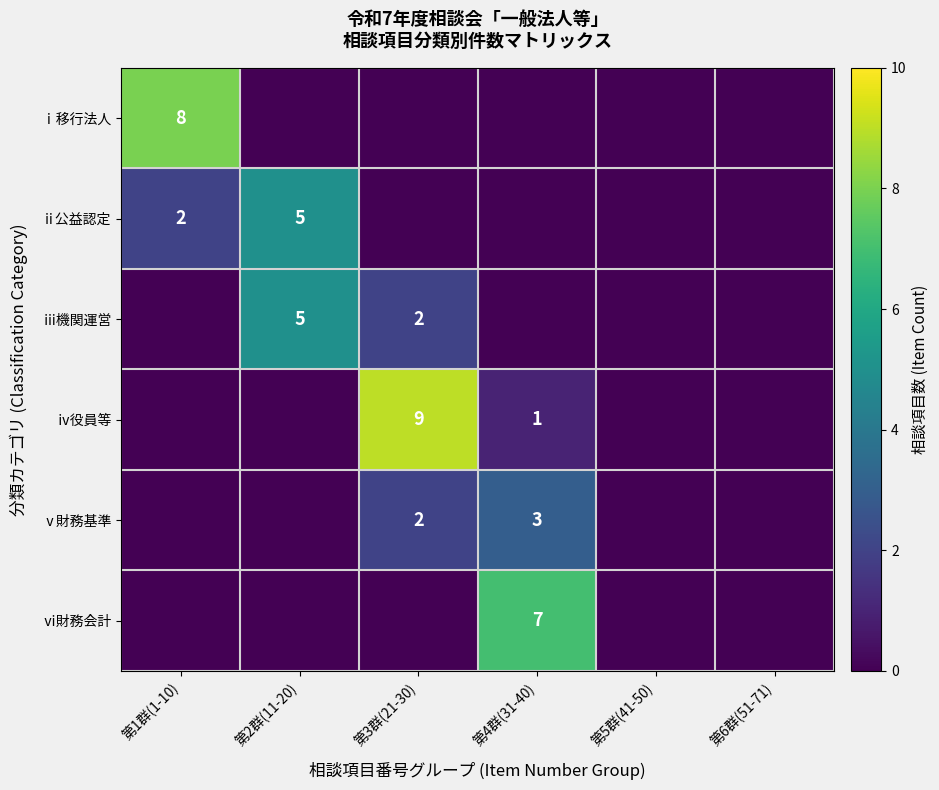

The ⅳ役員等 series shows 1 at 第4群(31-40). True or false?

True